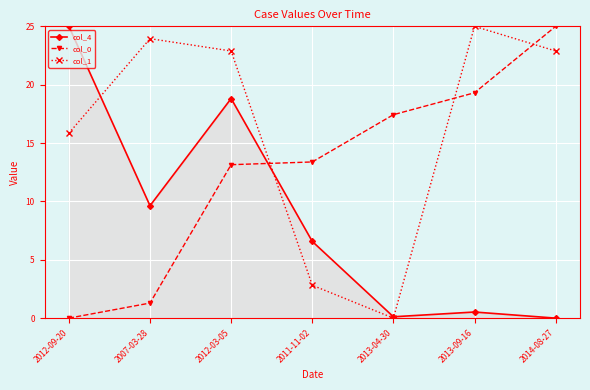

Reading right to left, list all the values displayed in this chart.

col_4: 0.0	0.5	0.1	6.6	18.8	9.6	25.0
col_0: 25.0	19.3	17.4	13.4	13.1	1.3	0.0
col_1: 22.9	25.0	0.0	2.8	22.9	23.9	15.8